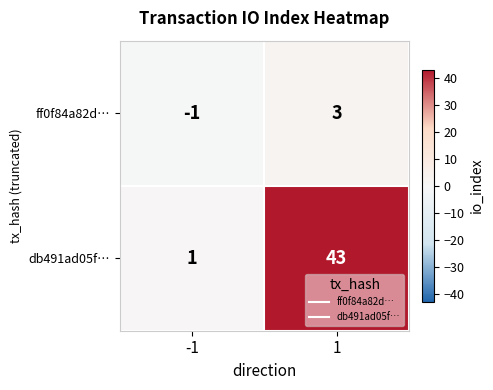

Reading left to right, what are all the values shown in this chart?

ff0f84a82d…: -1=-1	1=3
db491ad05f…: -1=1	1=43